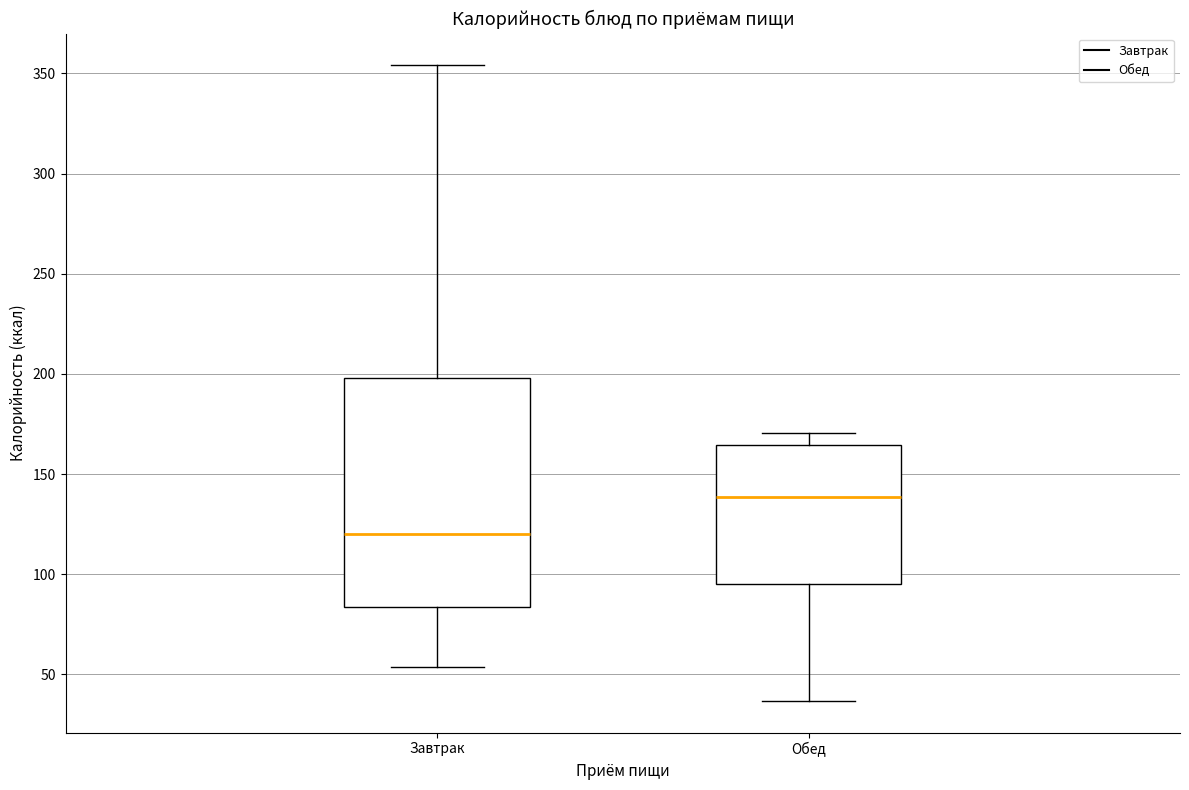

Reading left to right, read every box against the y-axis: the position of its median line, the range the box covers, and the ends of its whiskers. The values are not printed on the chart, so give them approximately, as read against the axis.

Завтрак: median 120, box 85 to 200, whiskers 55 to 355
Обед: median 140, box 95 to 165, whiskers 35 to 170